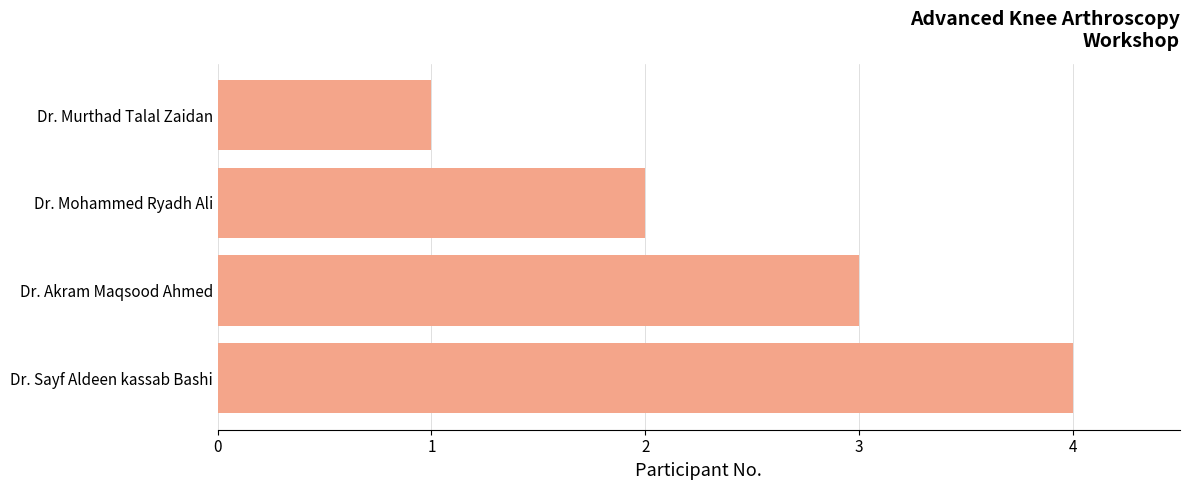

Read the value at Dr. Akram Maqsood Ahmed.

3